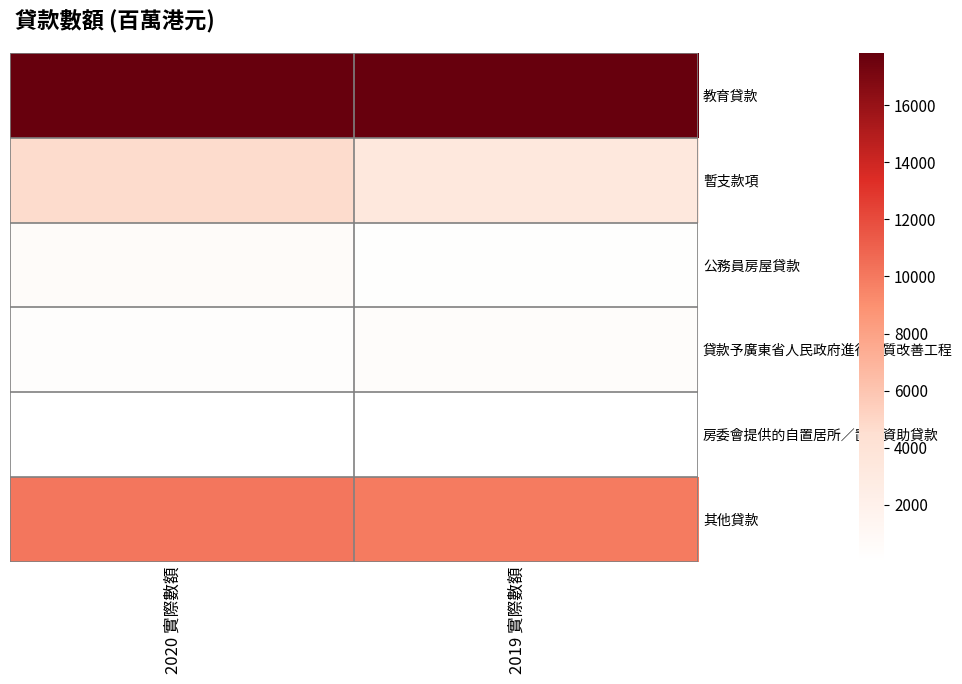

What is the difference between the 房委會提供的自置居所∕置業資助貸款 values at 2020 實際數額 and 2019 實際數額?

6